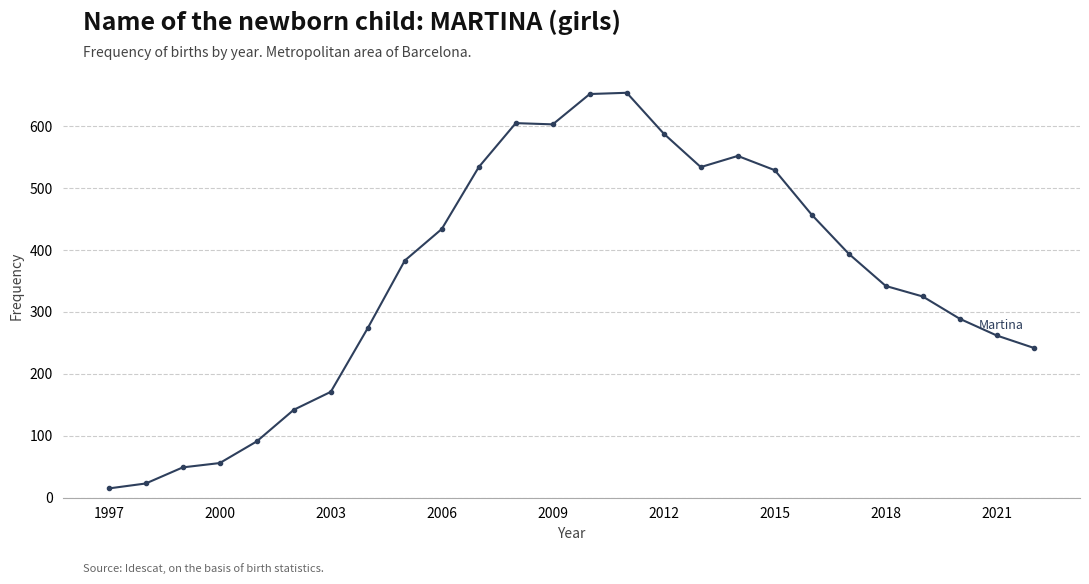

What is the smallest value displayed?

15